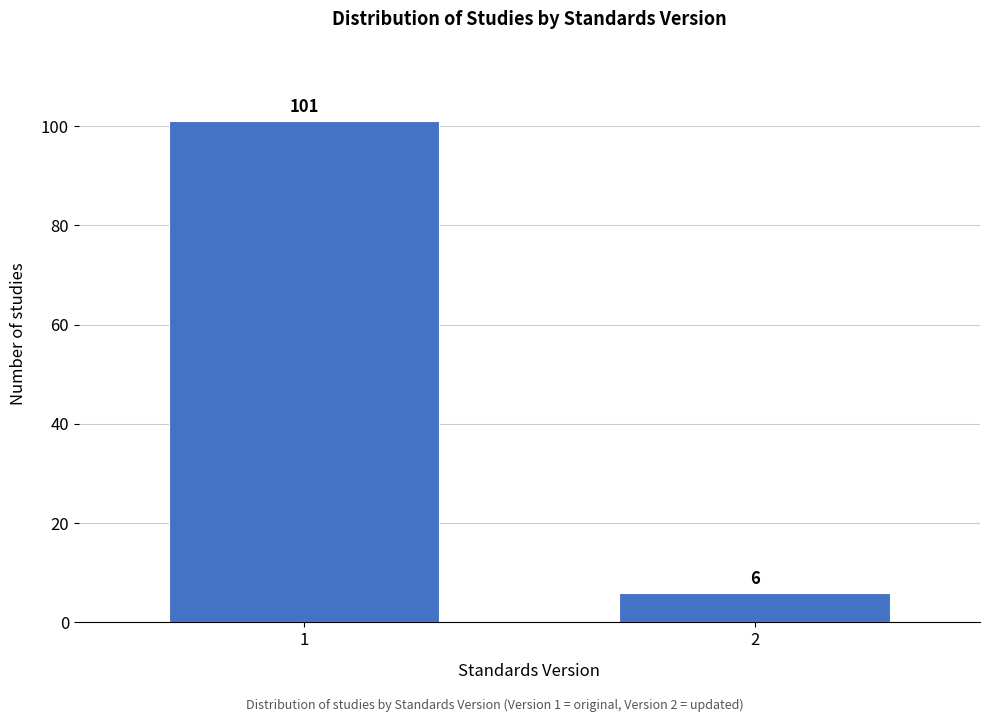

Reading left to right, what are all the values shown in this chart?

1=101	2=6